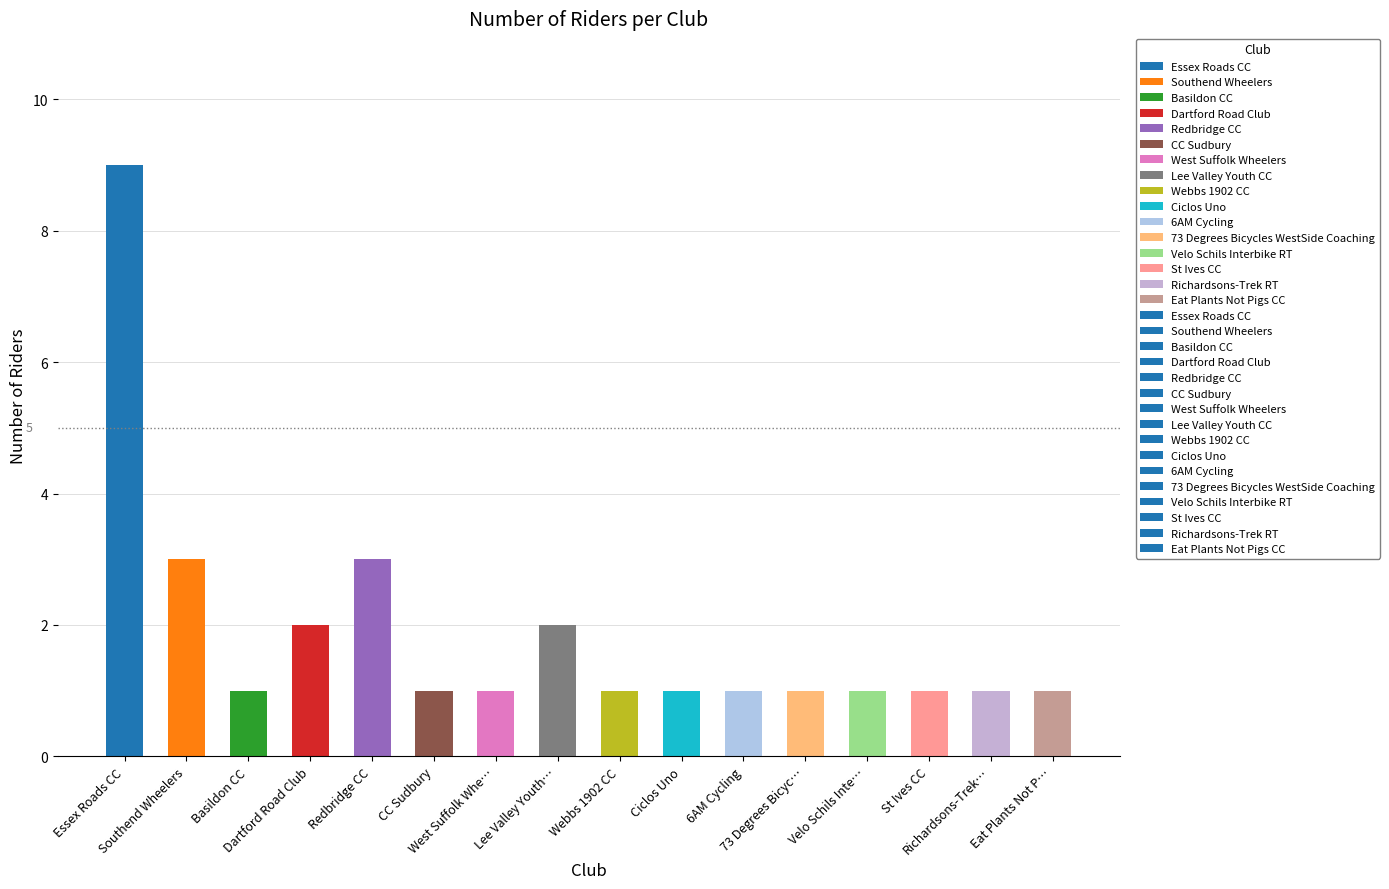

Is it true that the value at Essex Roads CC is 4?

False